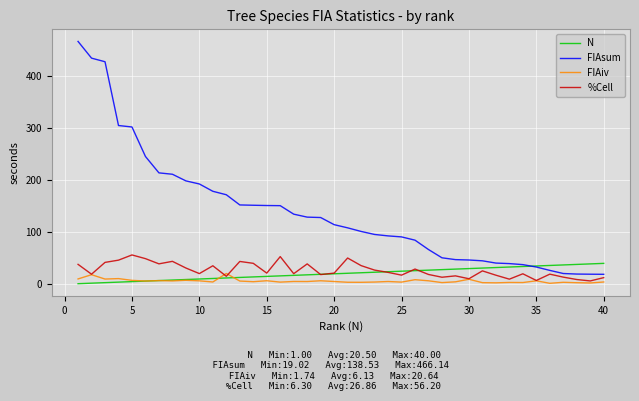

What are all the series names shown in the legend?

N, FIAsum, FIAiv, %Cell